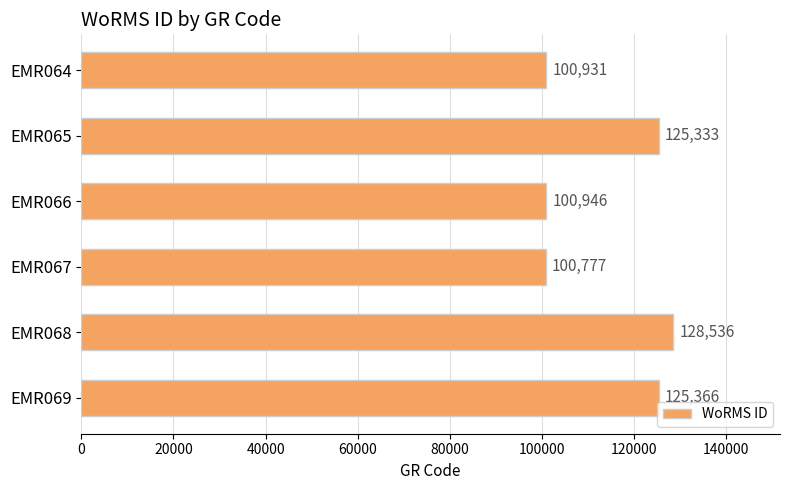

At which category does the chart reach its minimum across all series?

EMR067